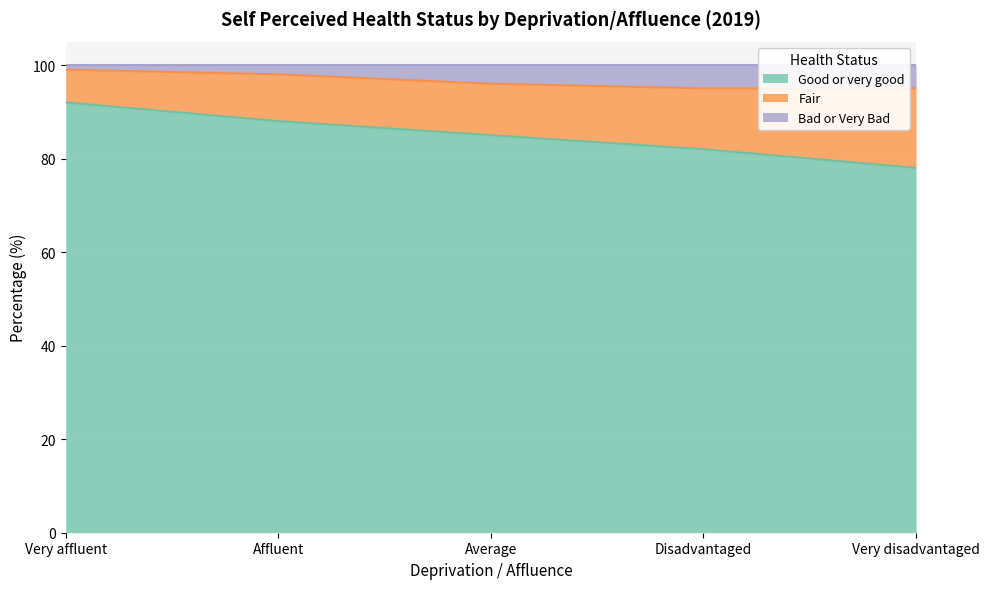

Does the chart display data point markers on the line(s)?

No